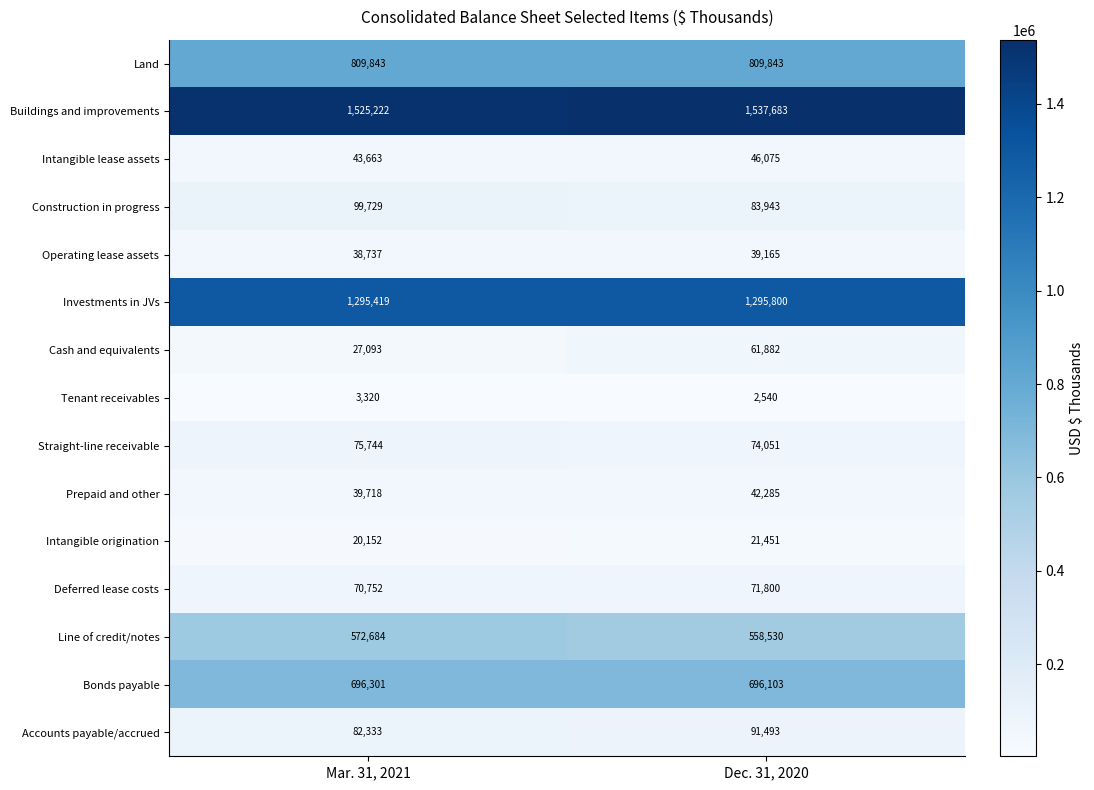

What is the average value of the Deferred lease costs series?

71276